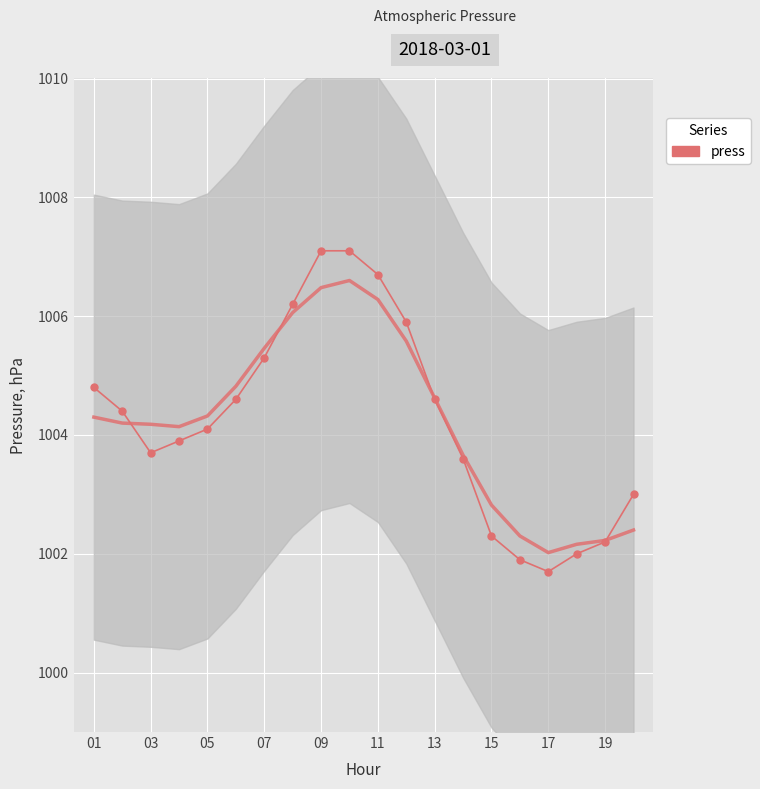

How many categories are shown in the chart?

20